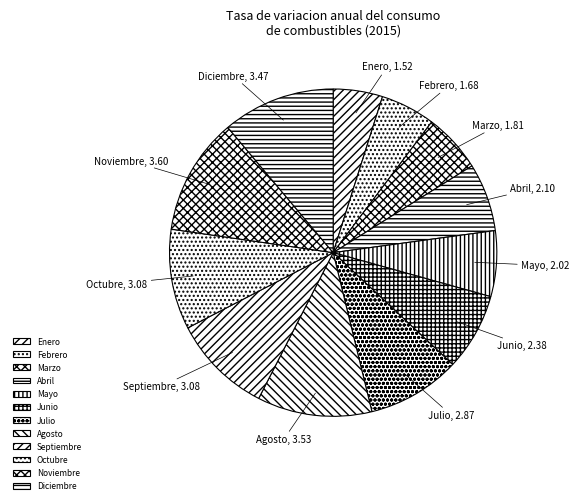

Does any single category account for the majority?

No